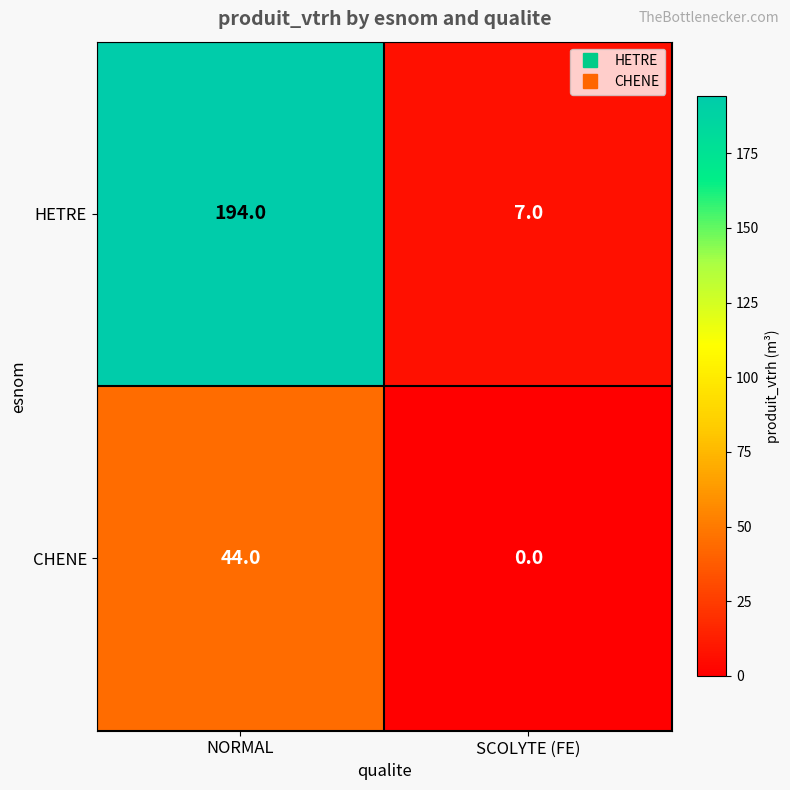

Reading right to left, what are all the values shown in this chart?

HETRE: 7	194
CHENE: 0	44